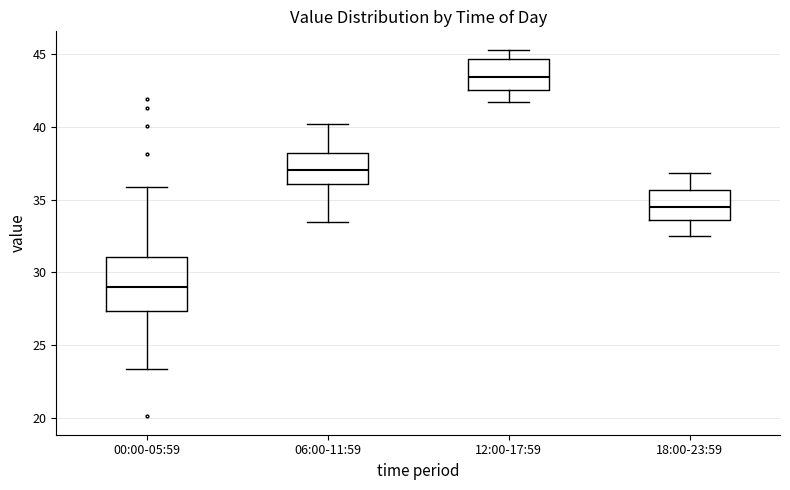

Reading left to right, transcribe this box plot: for each box, give where its median line is, the range the box spans, and where its two whiskers end, as read against the y-axis. The values are not printed on the chart, so give them approximately, as read against the axis.

00:00-05:59: median 29.0, box 27.5 to 31.0, whiskers 23.5 to 36.0
06:00-11:59: median 37.0, box 36.0 to 38.0, whiskers 33.5 to 40.0
12:00-17:59: median 43.5, box 42.5 to 44.5, whiskers 41.5 to 45.5
18:00-23:59: median 34.5, box 33.5 to 35.5, whiskers 32.5 to 37.0